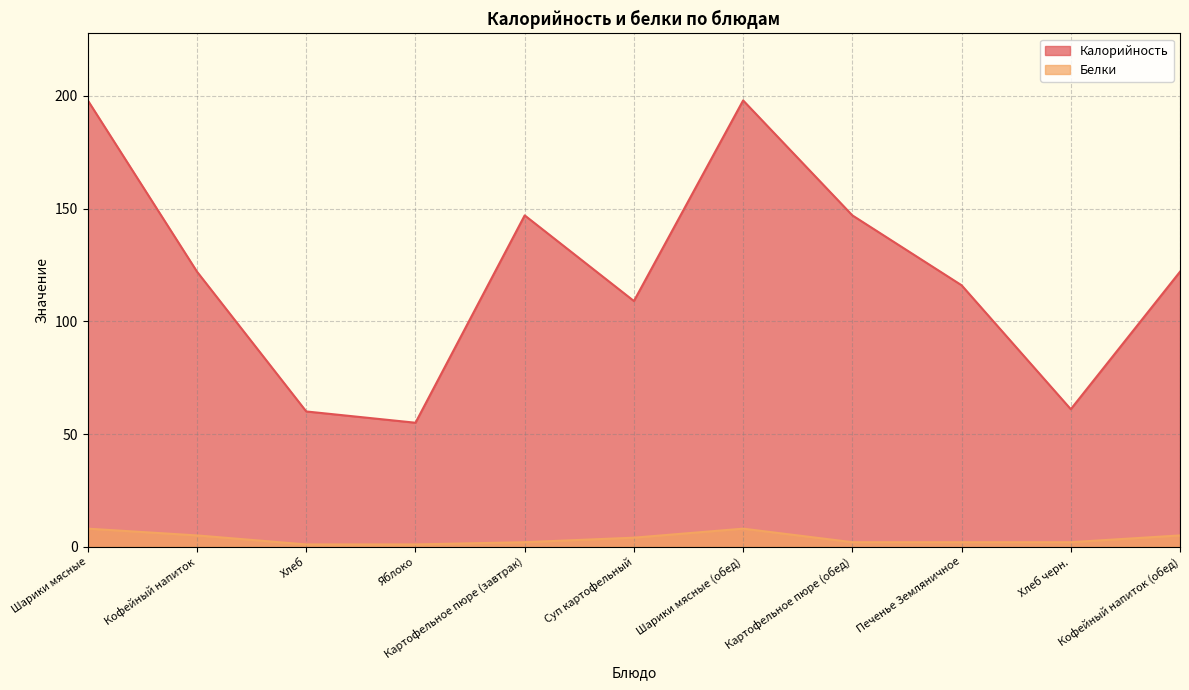

True or false: Калорийность and Белки intersect in this chart.

False